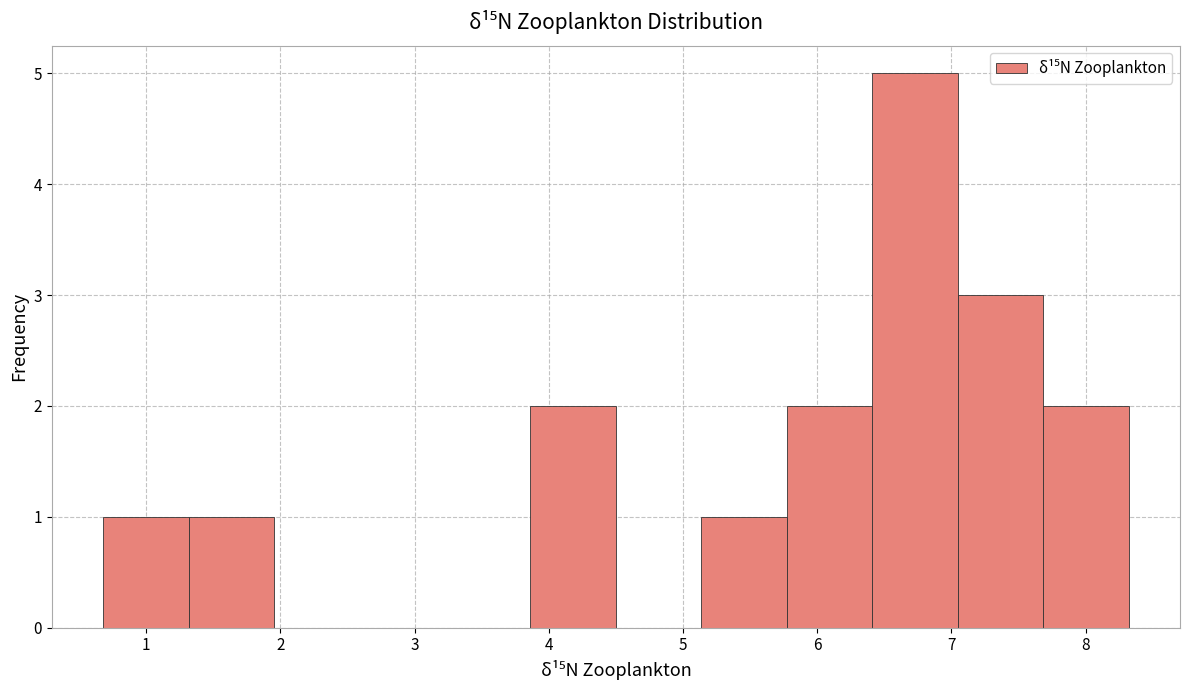

Reading left to right, list every bar in this chart as the range it spans on the x-axis followed by its height. Neither the bar edges nor the heights are printed on the chart, so give them approximately, as read against the axes.

0.7 to 1.3: 1
1.3 to 2.0: 1
2.0 to 2.6: 0
2.6 to 3.2: 0
3.2 to 3.9: 0
3.9 to 4.5: 2
4.5 to 5.1: 0
5.1 to 5.8: 1
5.8 to 6.4: 2
6.4 to 7.0: 5
7.0 to 7.7: 3
7.7 to 8.3: 2